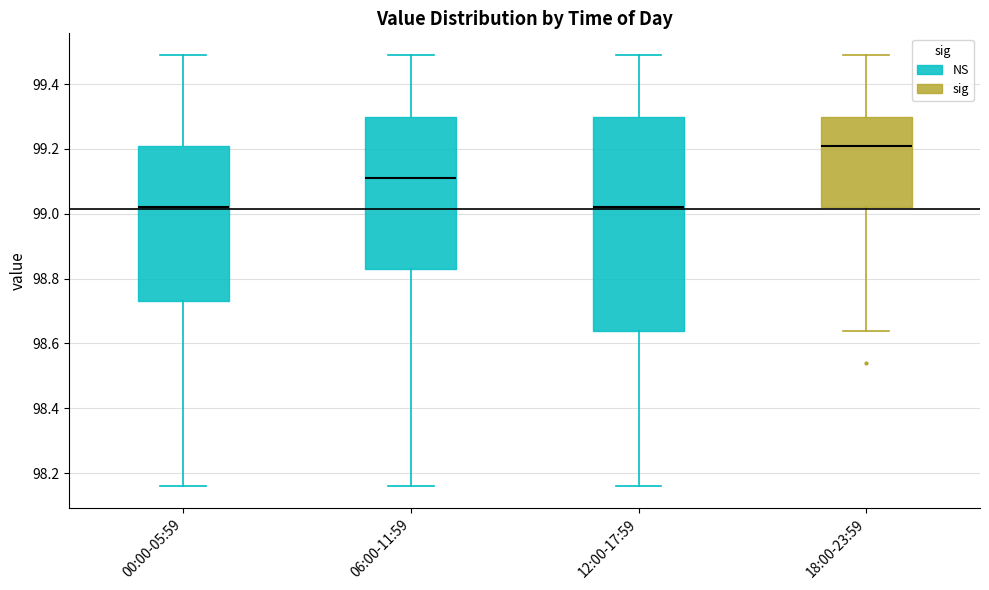

Reading left to right, read every box against the y-axis: the position of its median line, the range the box covers, and the ends of its whiskers. The values are not printed on the chart, so give them approximately, as read against the axis.

00:00-05:59: median 99.02, box 98.74 to 99.22, whiskers 98.16 to 99.50
06:00-11:59: median 99.12, box 98.84 to 99.30, whiskers 98.16 to 99.50
12:00-17:59: median 99.02, box 98.64 to 99.30, whiskers 98.16 to 99.50
18:00-23:59: median 99.22, box 99.02 to 99.30, whiskers 98.64 to 99.50